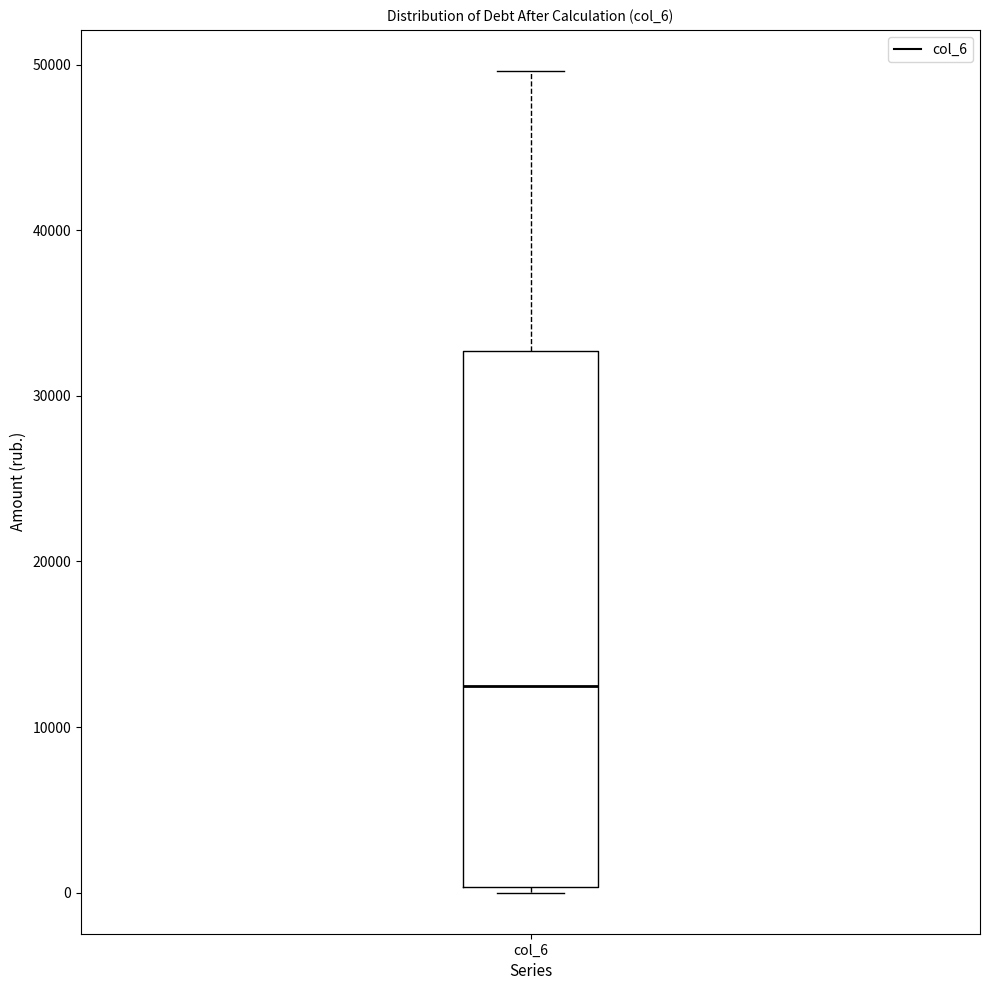

Read this box plot against the y-axis: the position of the median line, the range covered by the box, and the ends of both whiskers. The values are not printed on the chart, so give them approximately, as read against the axis.

median 12000, box 0 to 33000, whiskers 0 (just below the box's lower edge) to 50000